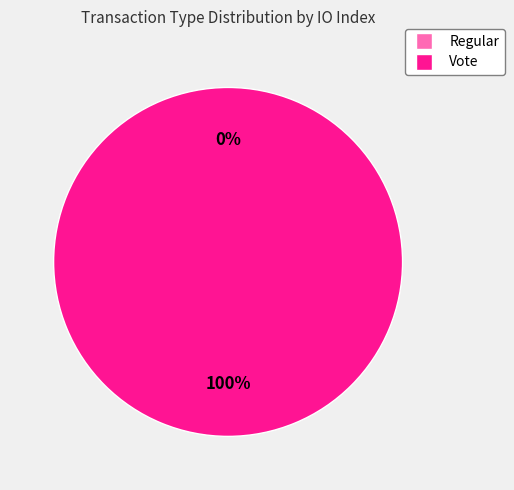

What is the change in value from Regular to Vote?

+2